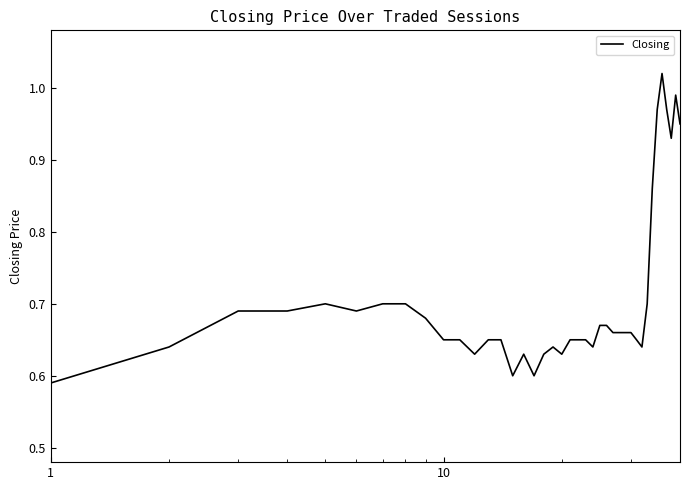

How many lines are shown in the chart?

1